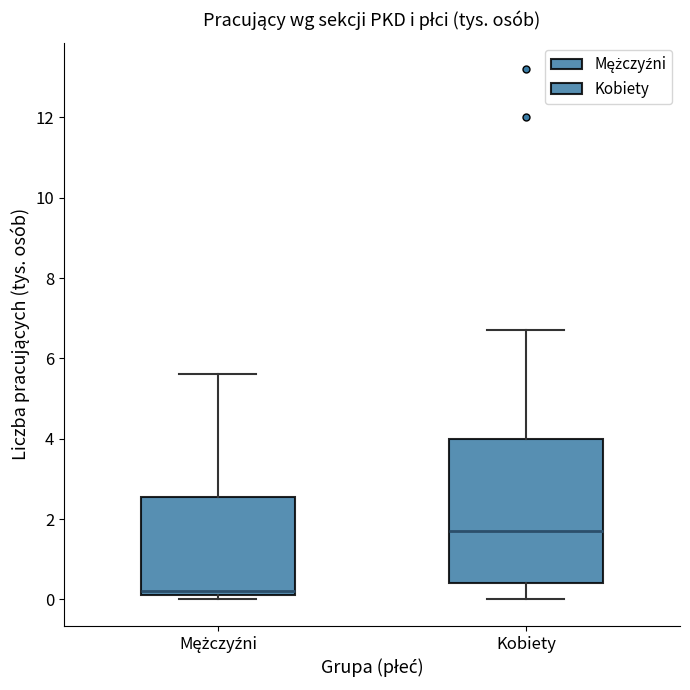

Reading left to right, read every box against the y-axis: the position of its median line, the range the box covers, and the ends of its whiskers. The values are not printed on the chart, so give them approximately, as read against the axis.

Mężczyźni: median 0.2 (just above the box's lower edge), box 0.2 to 2.6, whiskers 0.0 to 5.6
Kobiety: median 1.8, box 0.4 to 4.0, whiskers 0.0 to 6.8